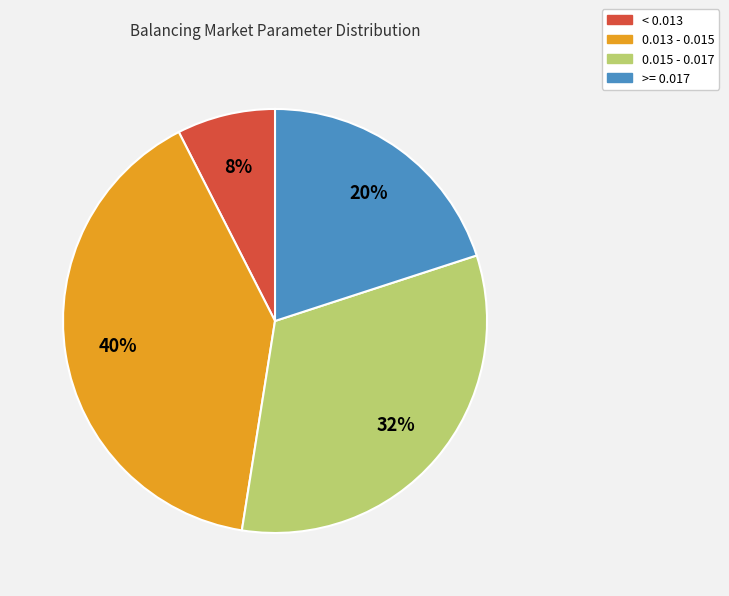

Do >= 0.017 and < 0.013 together represent more than half of the pie?

No